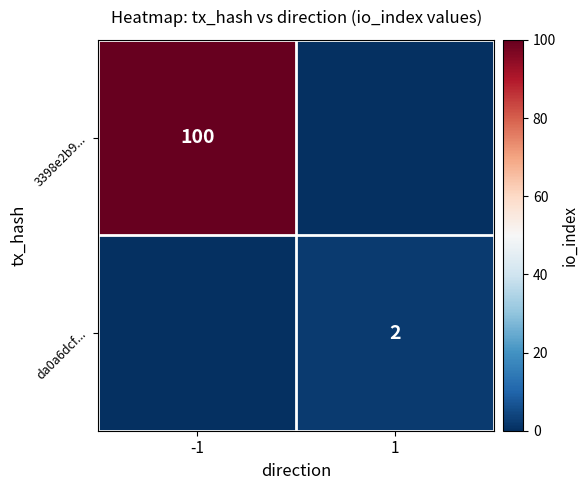

At how many categories does at least one series exceed 64?

1